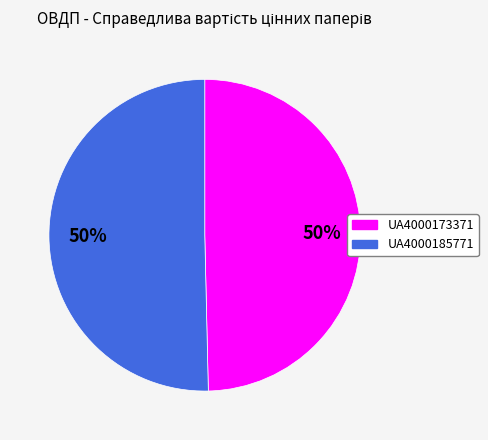

To the nearest percent, what percentage of the pie is UA4000185771?

50%